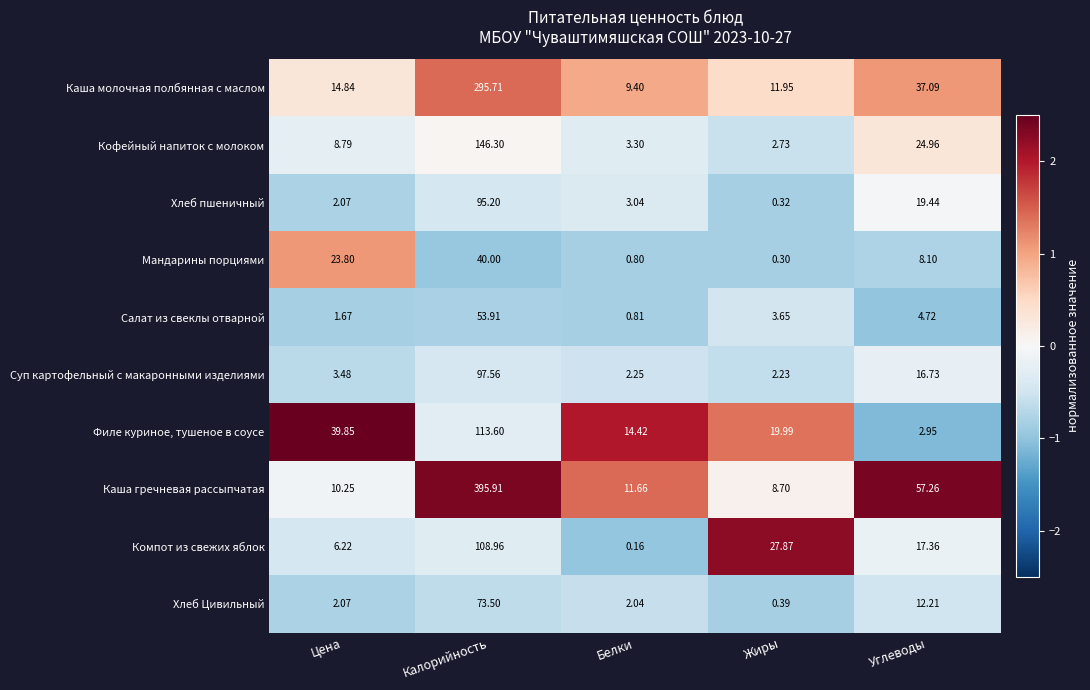

Which series changed the most between Цена and Углеводы?

Каша гречневая рассыпчатая